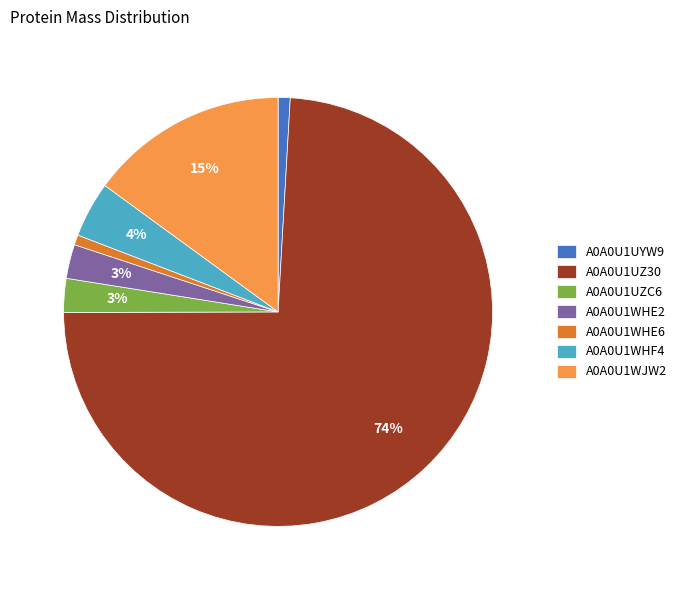

Do A0A0U1WHF4 and A0A0U1UZC6 together represent more than half of the pie?

No